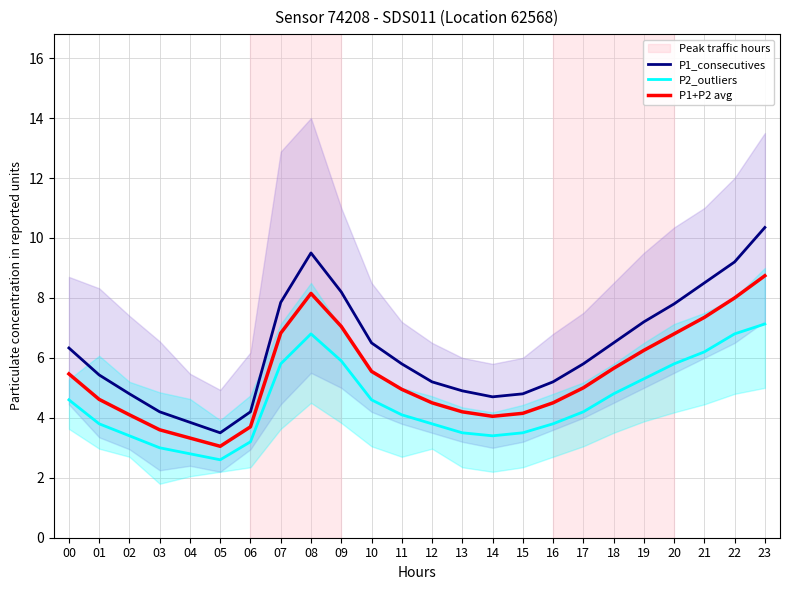

What is the sum of all P2_outliers values?

108.8